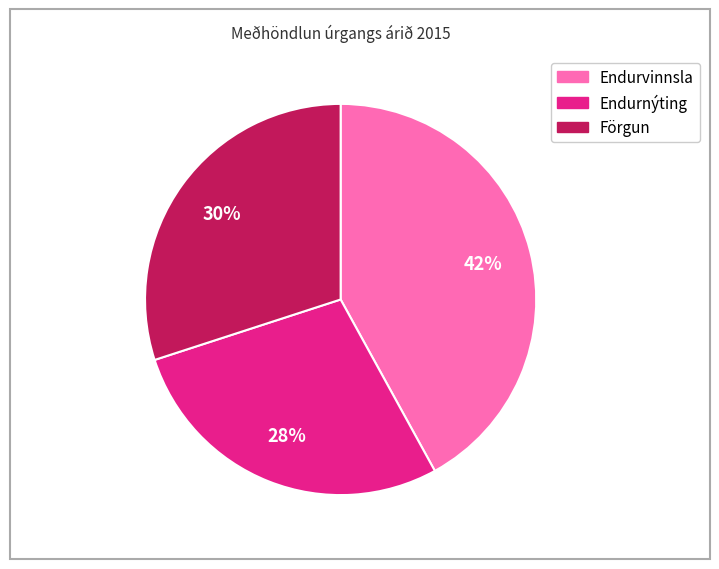

Rank the categories by value from highest to lowest.

Endurvinnsla, Förgun, Endurnýting